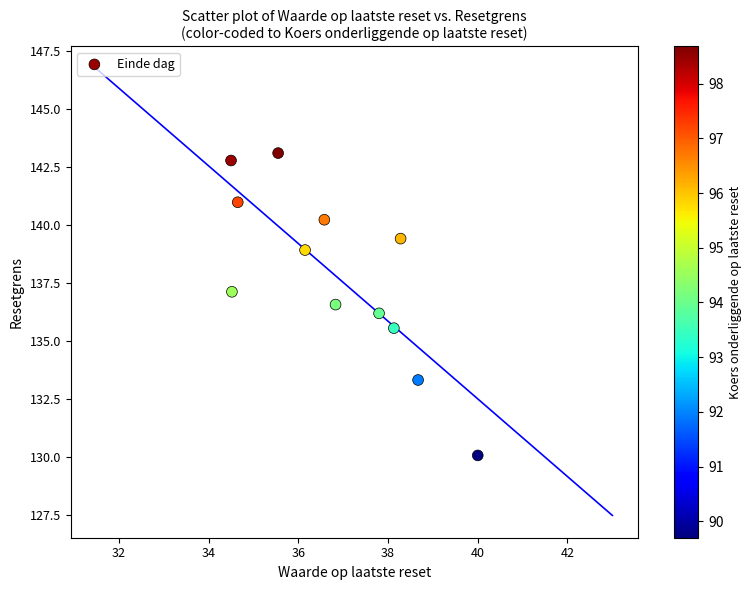

What is the average X value?

36.8